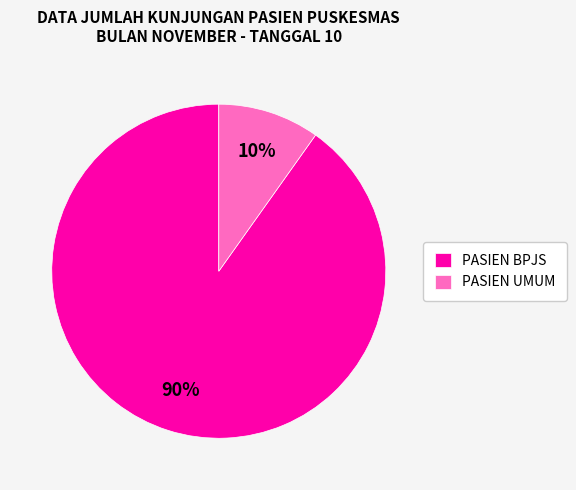

Which slice is the largest?

PASIEN BPJS